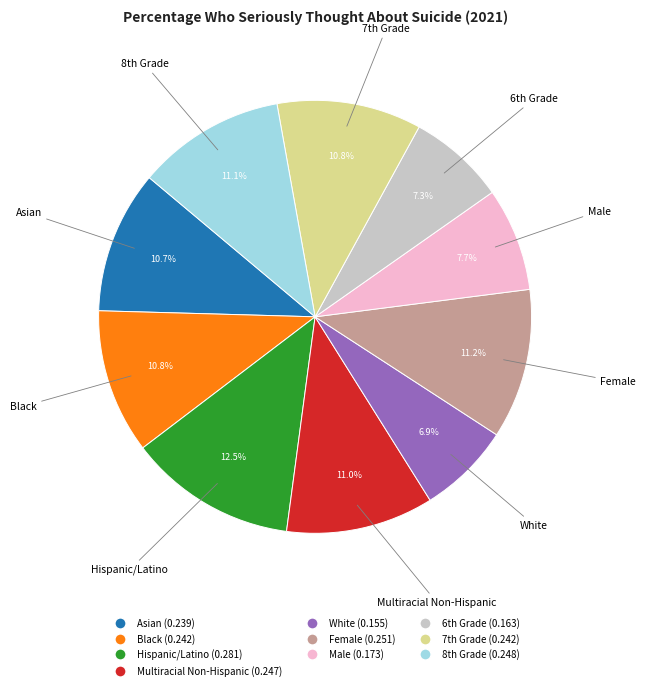

What percentage is the White slice, to the nearest percent?

7%